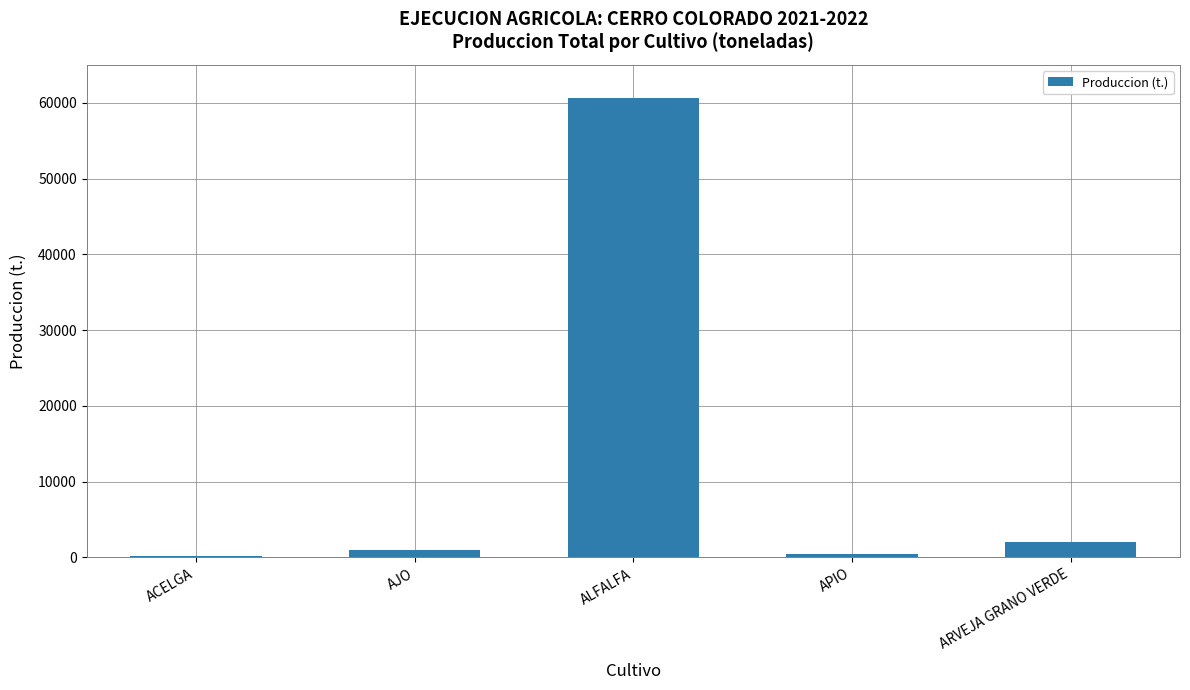

How many values exceed 926?

3